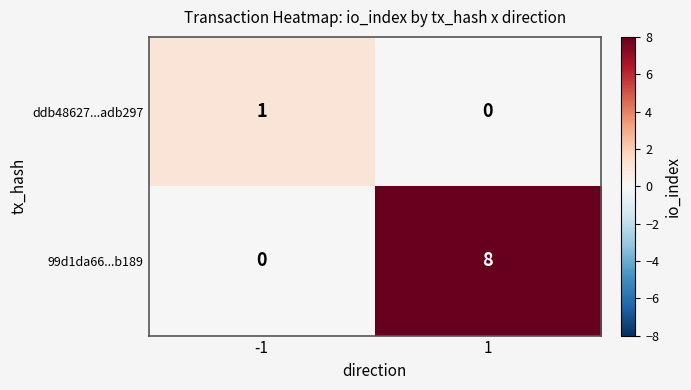

Rank the series at -1 from highest to lowest value.

ddb48627...adb297, 99d1da66...b189